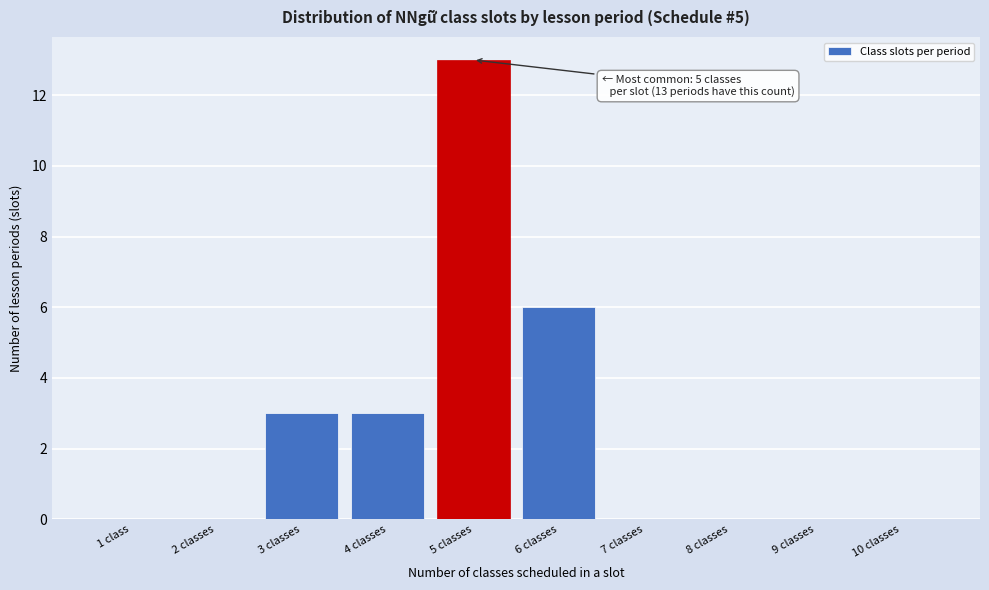

Reading right to left, transcribe all the data shown in this chart.

10 classes=0	9 classes=0	8 classes=0	7 classes=0	6 classes=6	5 classes=13	4 classes=3	3 classes=3	2 classes=0	1 class=0